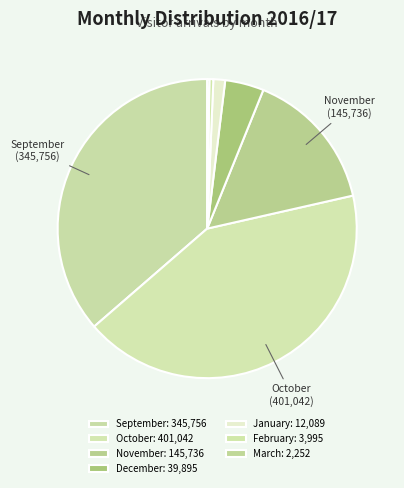

Approximately how many times larger is the value at December compared to September?

0.1